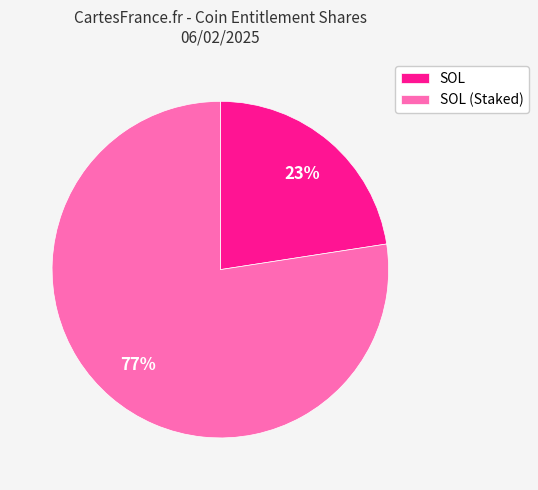

To the nearest percent, what is the average slice percentage?

50%